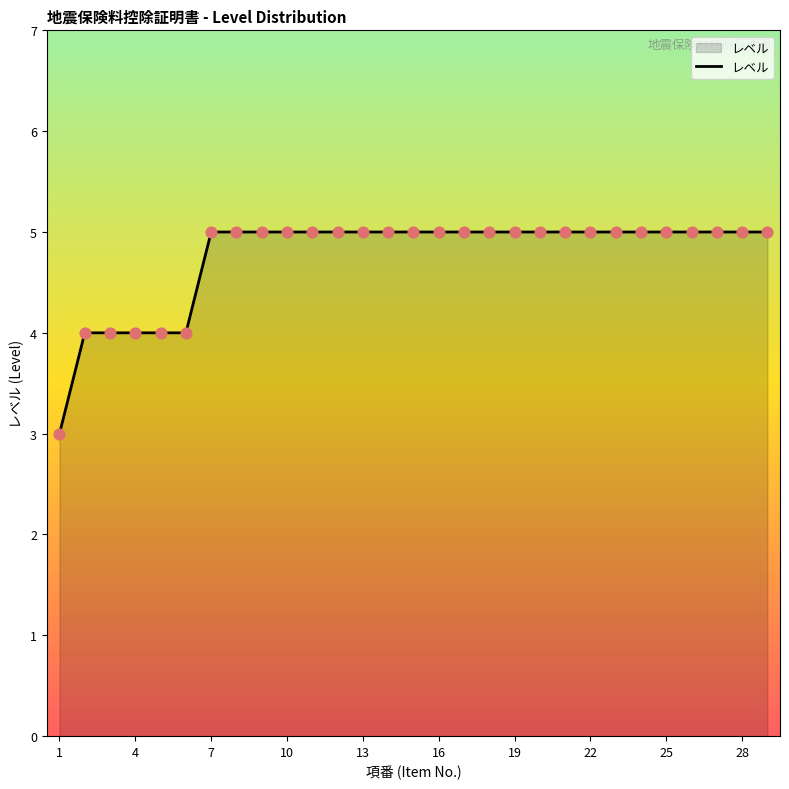

What is the minimum value shown in the chart?

3